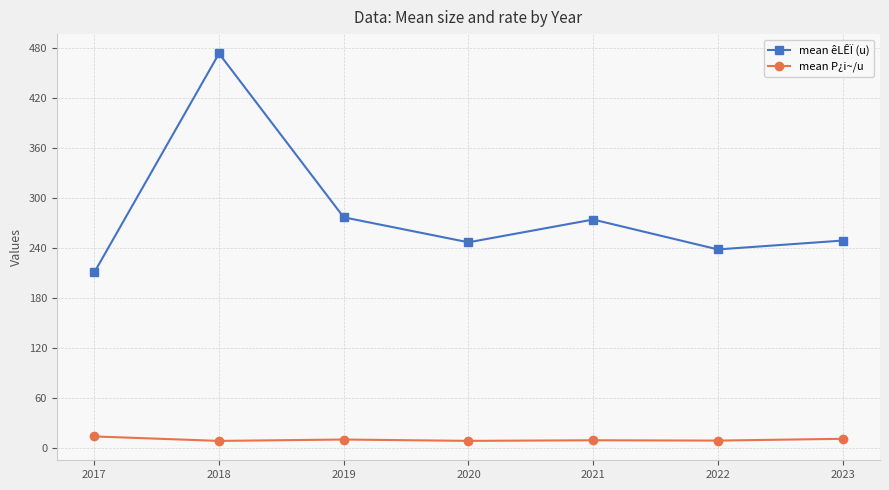

True or false: mean êLÊÏ (u) and mean P¿i~/u intersect in this chart.

False